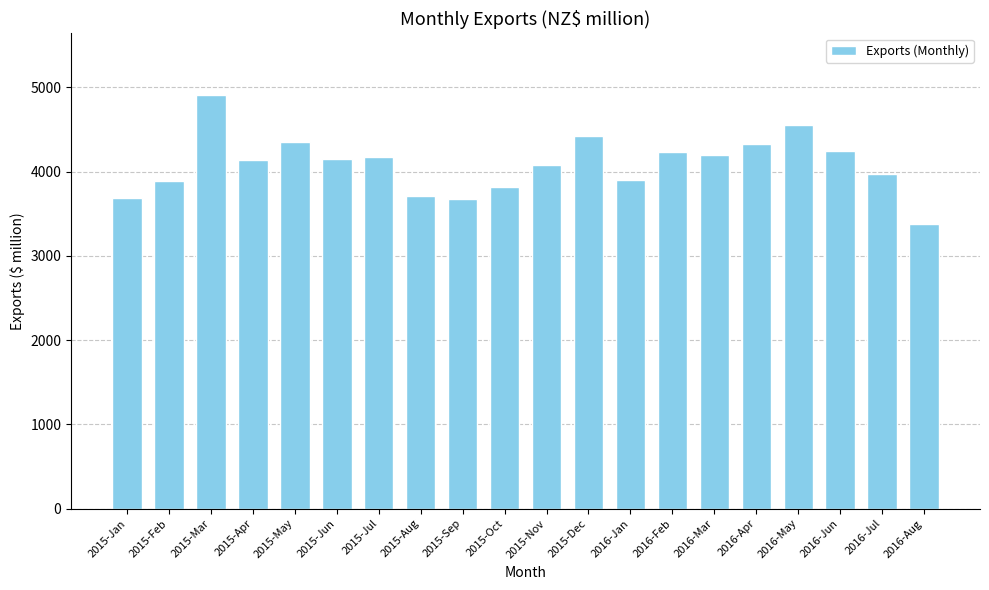

Between 2016-Aug and 2016-Mar, which is larger?

2016-Mar